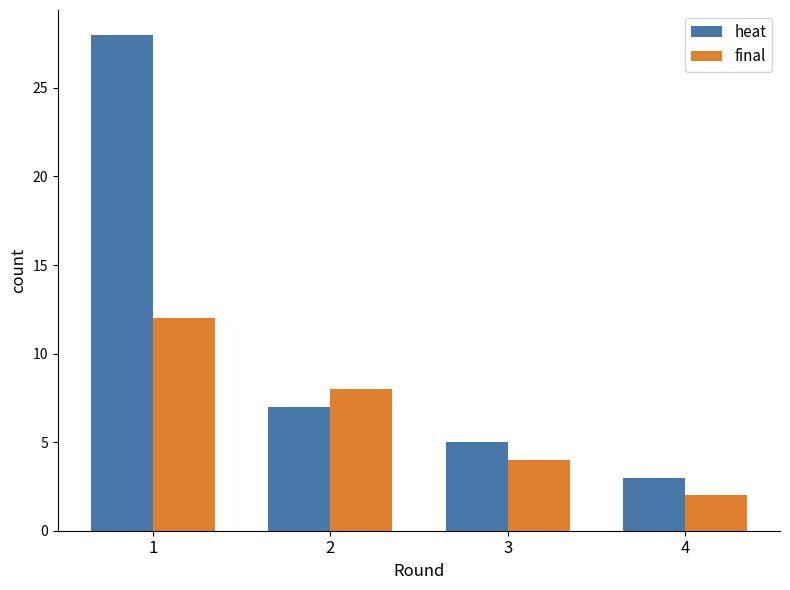

What is the sum of all heat values?

43